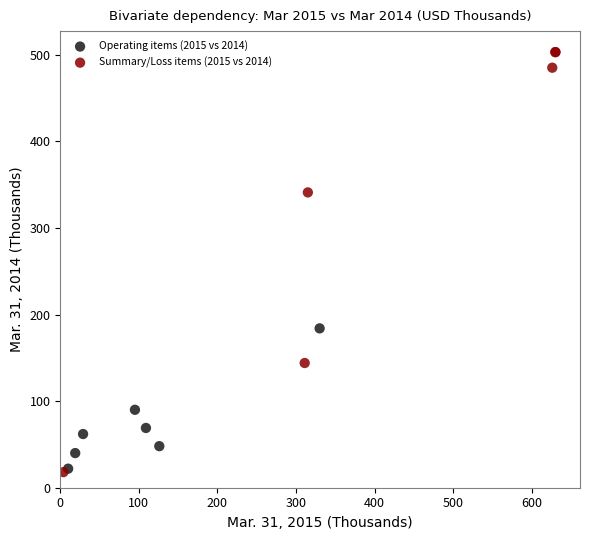

Which series has the largest Y range (max minus min)?

Summary/Loss items (2015 vs 2014)